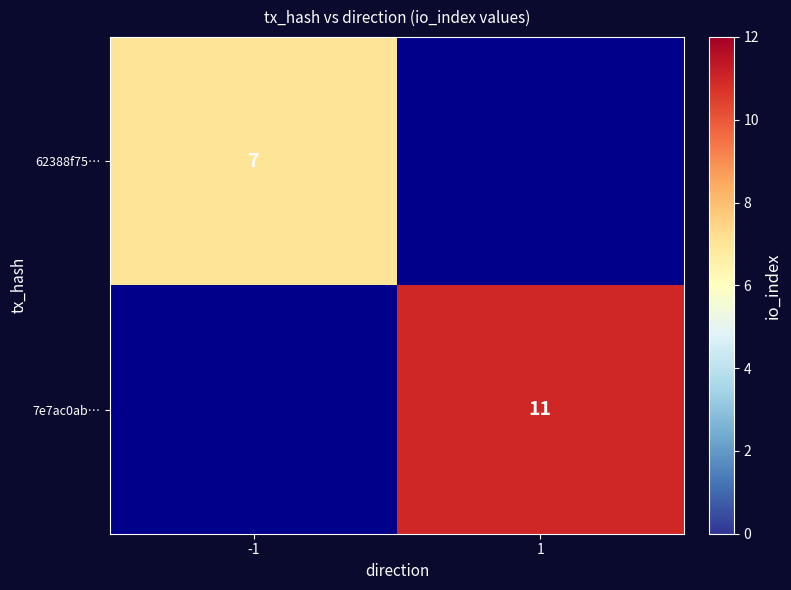

The 7e7ac0ab… series shows 19 at 1. True or false?

False